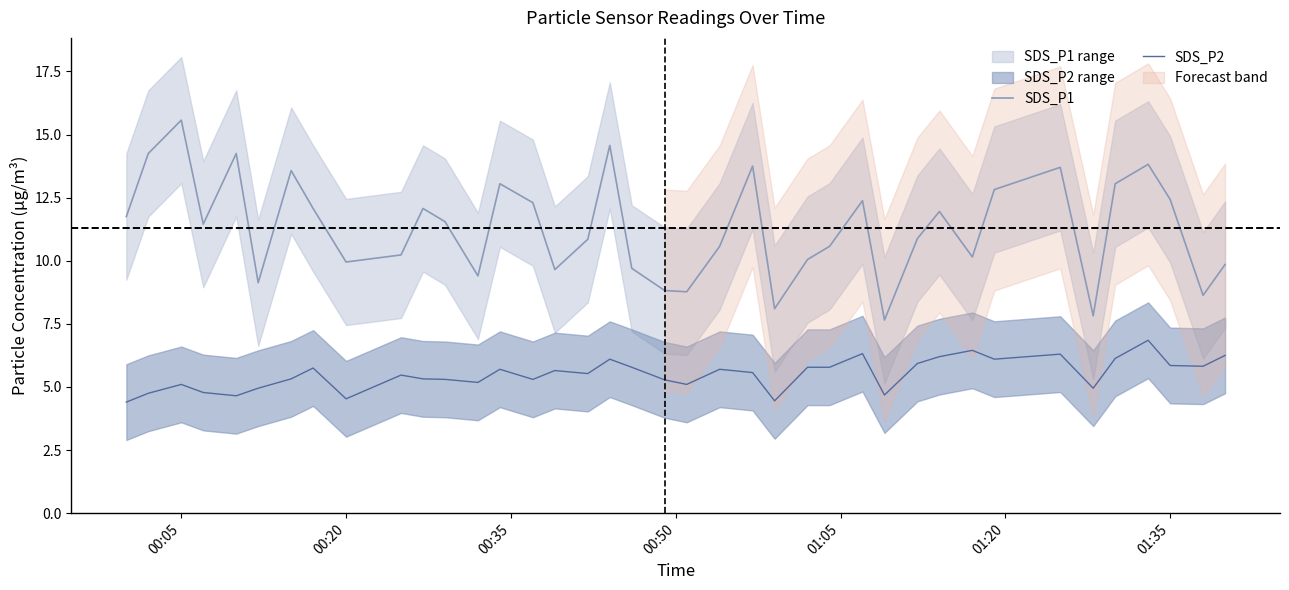

What is the sum of all SDS_P1 values?

441.1